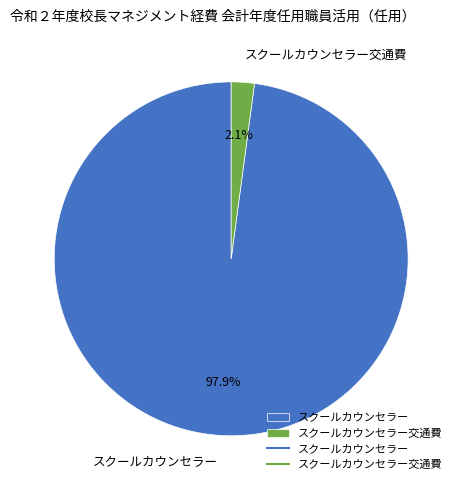

To the nearest percent, what is the difference between the スクールカウンセラー and スクールカウンセラー交通費 slice percentages?

96%